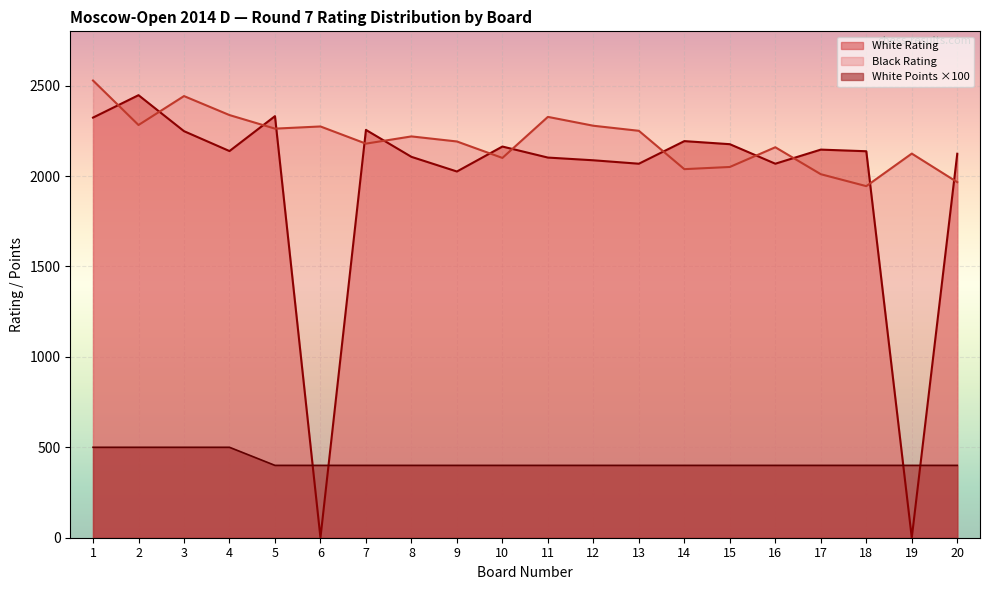

What are all the series names shown in the legend?

White Rating, Black Rating, White Points ×100